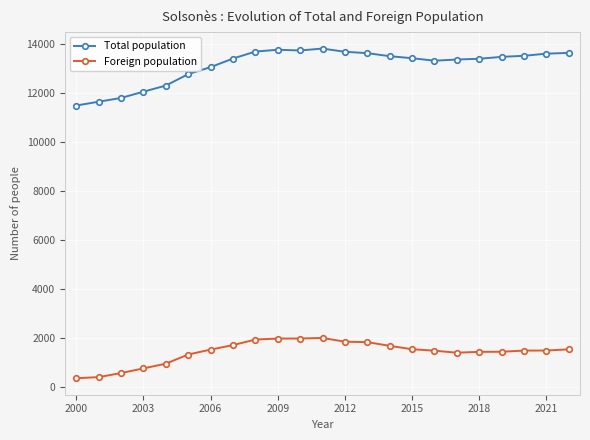

What is the difference between the maximum and minimum values in the Foreign population series?

1646